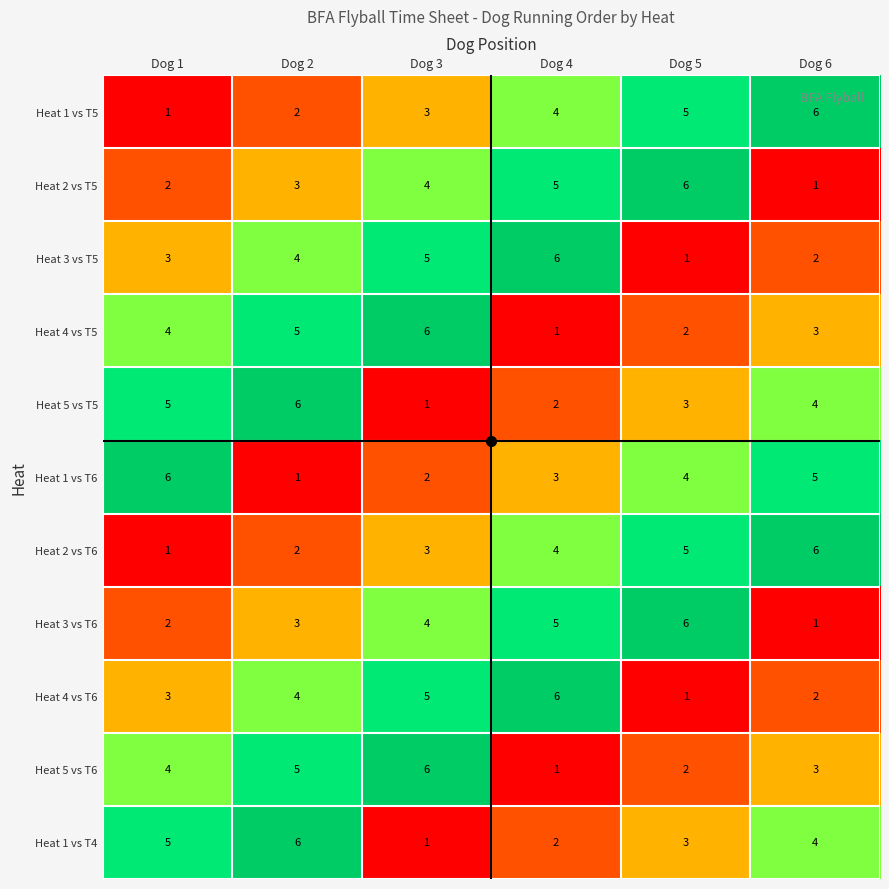

What is the difference between the highest and lowest values at Dog 1?

5